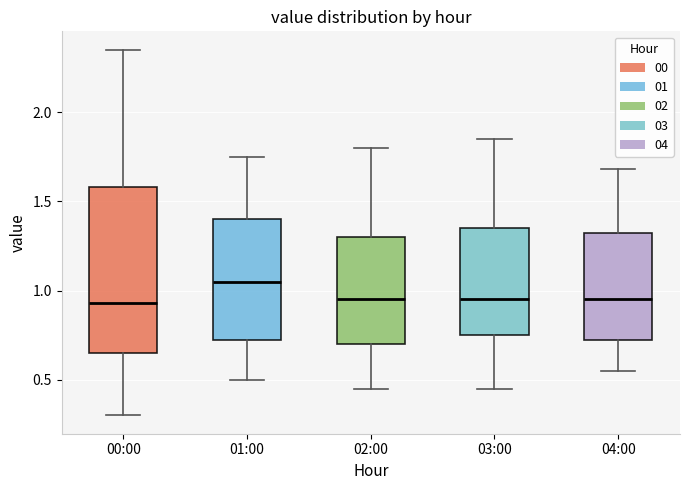

Reading left to right, transcribe this box plot: for each box, give where its median line is, the range the box spans, and where its two whiskers end, as read against the y-axis. The values are not printed on the chart, so give them approximately, as read against the axis.

00:00: median 0.95, box 0.65 to 1.60, whiskers 0.30 to 2.35
01:00: median 1.05, box 0.70 to 1.40, whiskers 0.50 to 1.75
02:00: median 0.95, box 0.70 to 1.30, whiskers 0.45 to 1.80
03:00: median 0.95, box 0.75 to 1.35, whiskers 0.45 to 1.85
04:00: median 0.95, box 0.70 to 1.30, whiskers 0.55 to 1.70